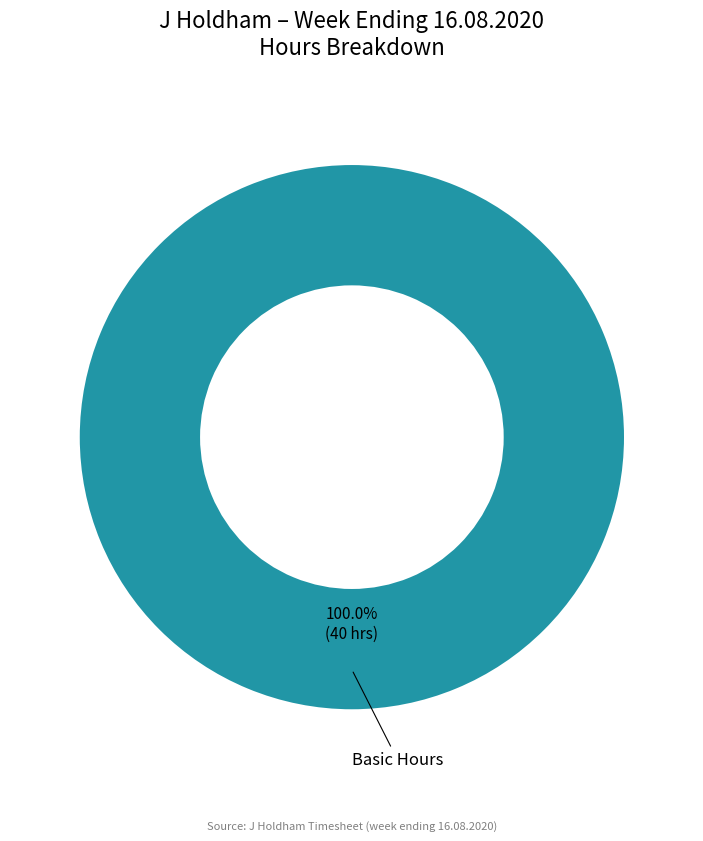

Is there any slice that represents more than half of the pie?

Yes